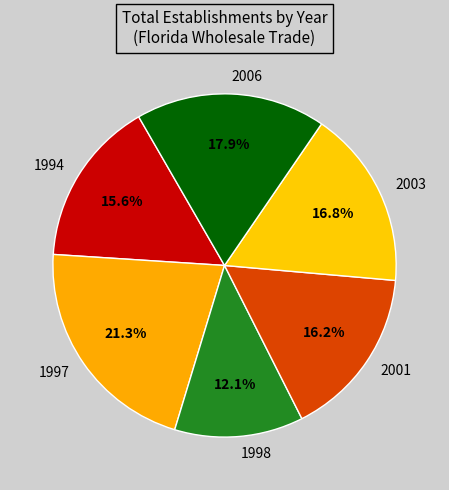

Rank the categories by value from lowest to highest.

1998, 1994, 2001, 2003, 2006, 1997